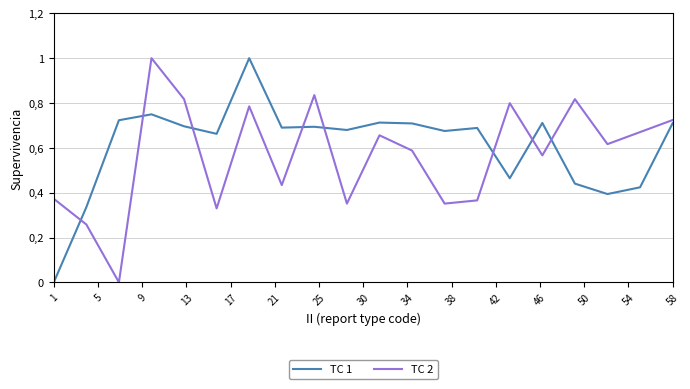

Does the chart have visible grid lines?

Yes